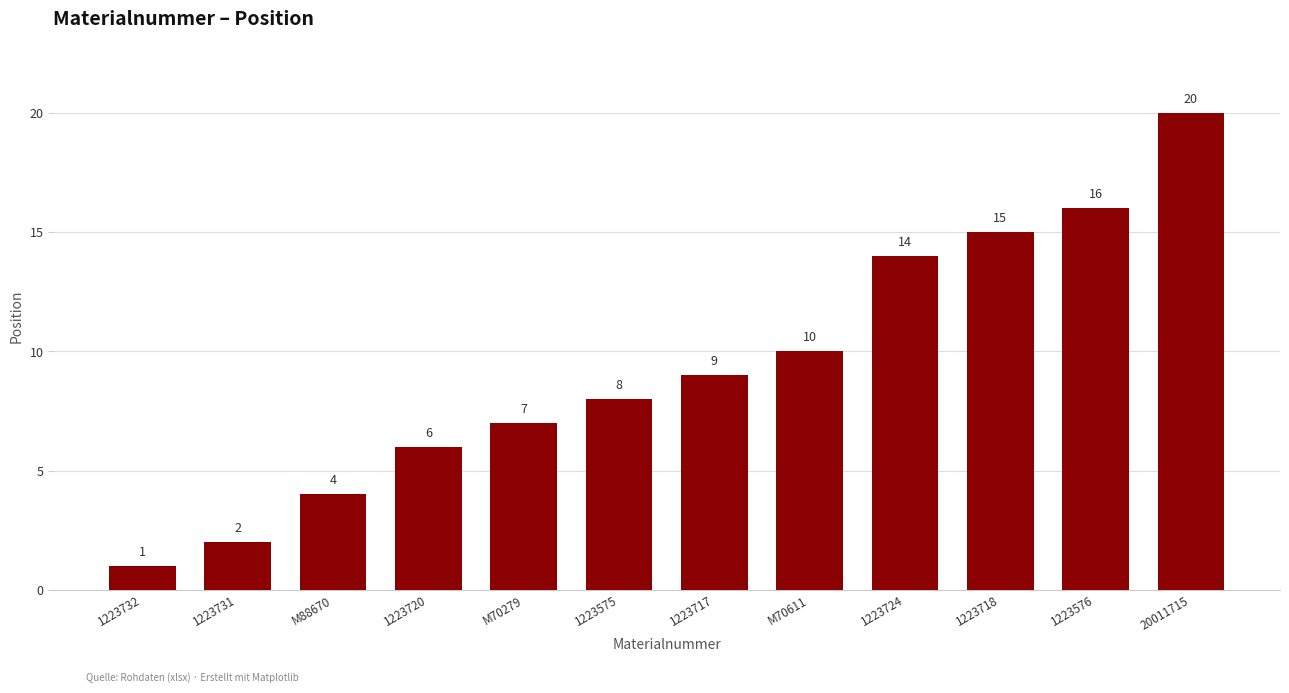

Read the value at 1223720.

6